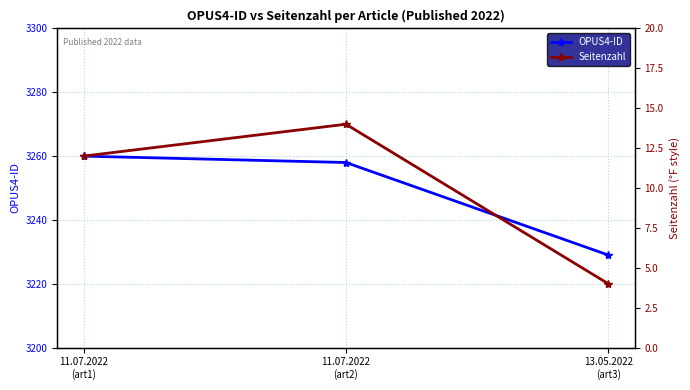

What is the difference between the maximum and second lowest values in the Seitenzahl series?

2